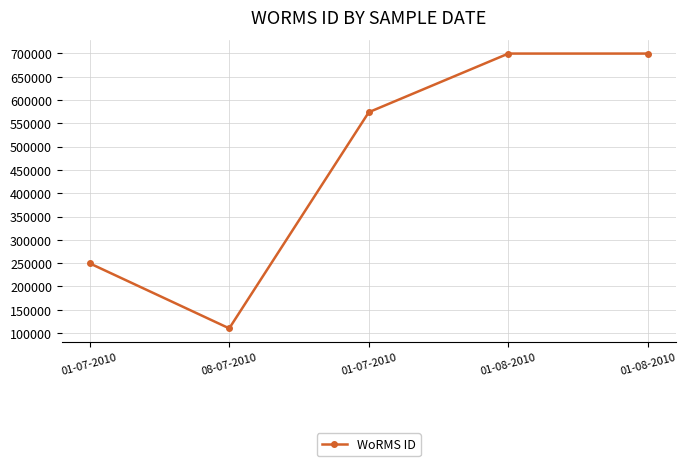

How many values are between 249731 and 699620?

4